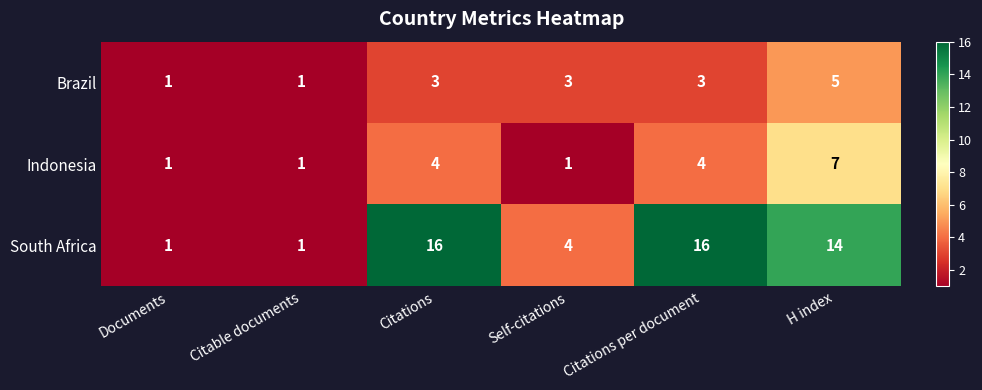

What is the average value of the South Africa series?

9